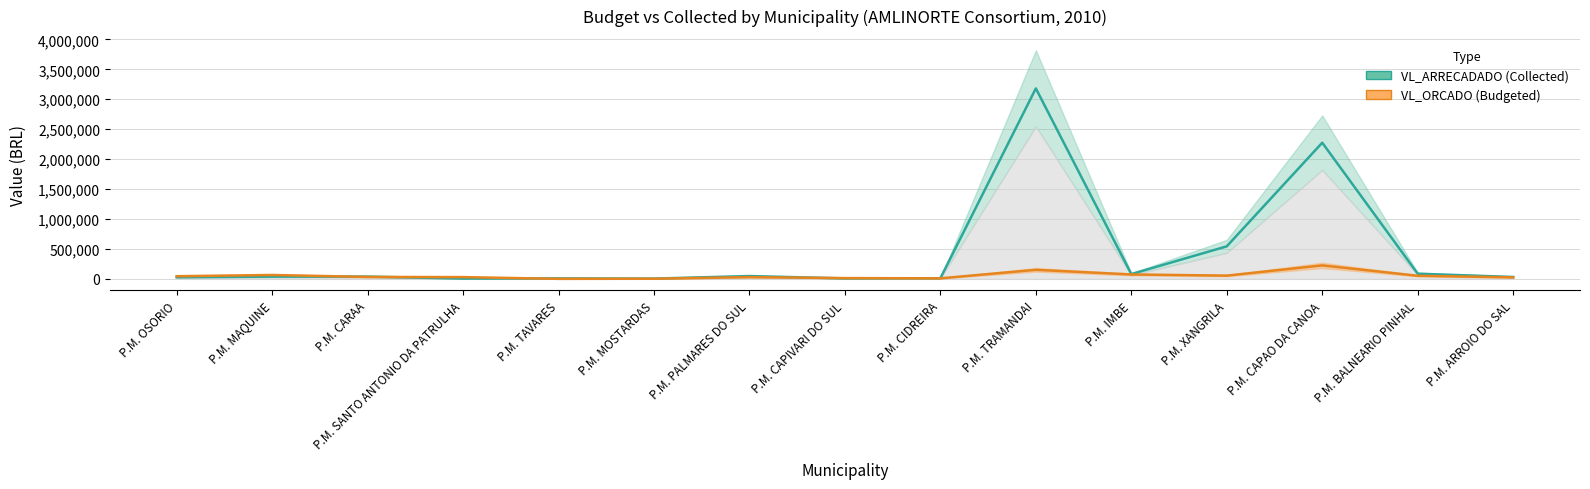

Rank the series at P.M. CAPIVARI DO SUL from highest to lowest value.

VL_ORCADO, VL_ARRECADADO